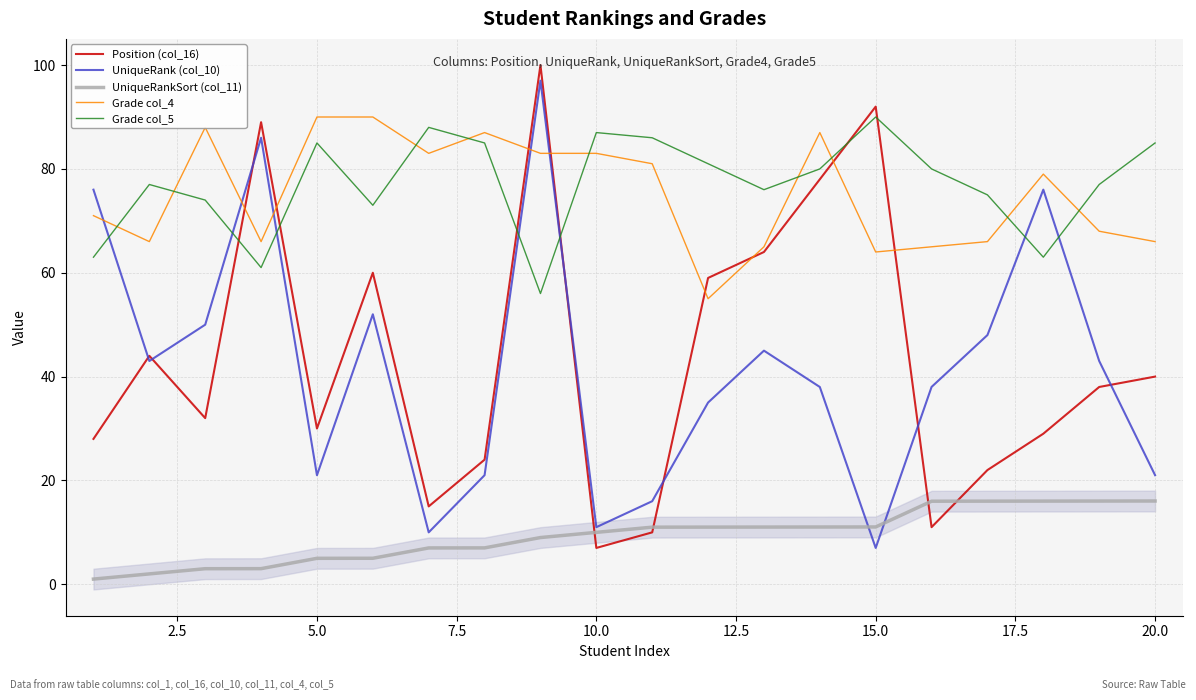

Which series ends up on top after the final intersection of Grade col_5 and Grade col_4?

Grade col_5